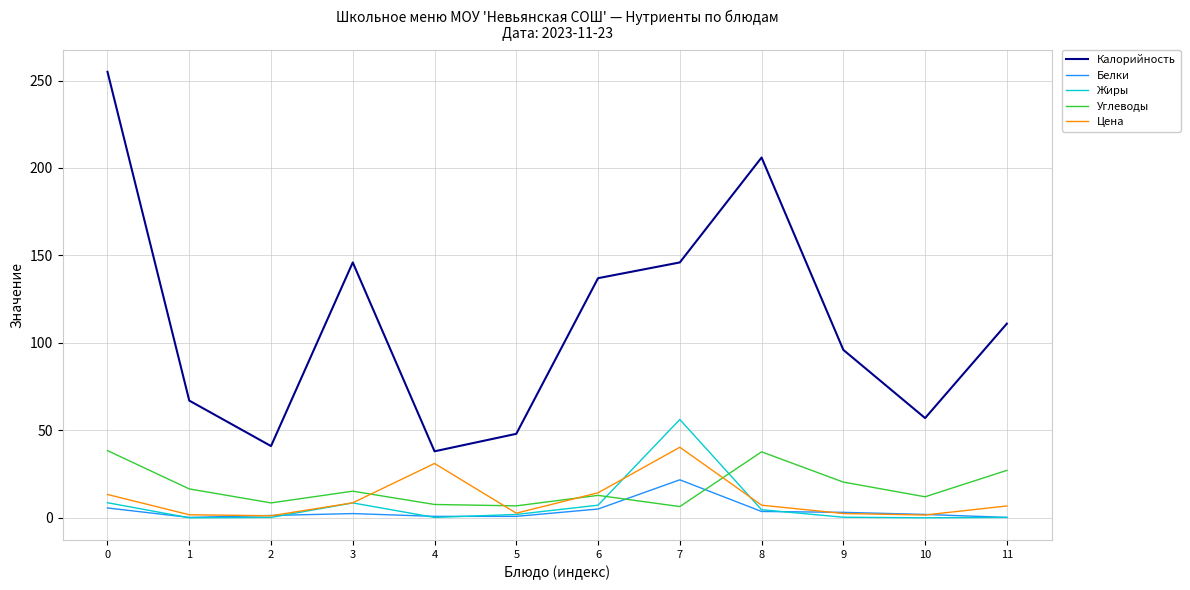

Is it true that Жиры equals 4.6 at 8?

True